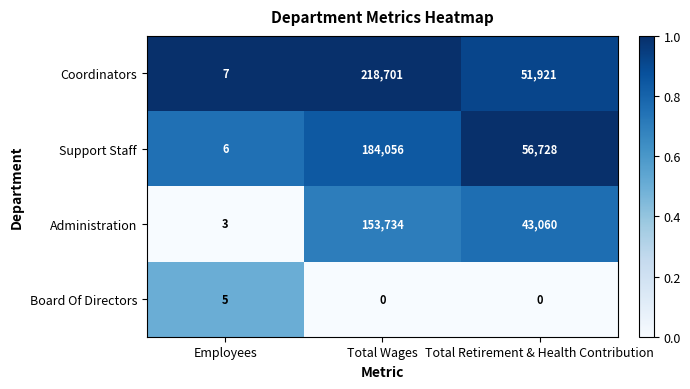

What is the spread (max minus min) of values at Total Wages?

218701